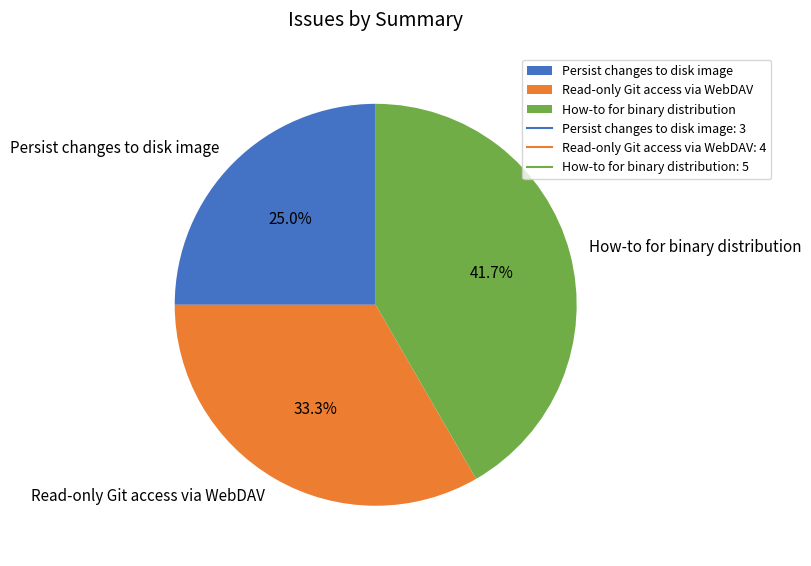

Does any single category account for the majority?

No